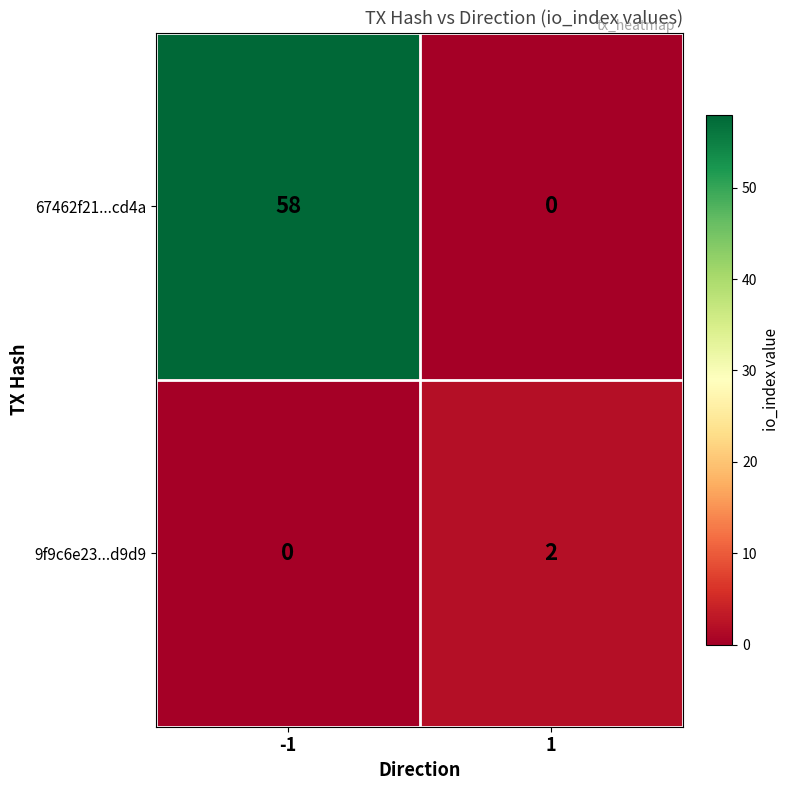

Rank the series at -1 from lowest to highest value.

9f9c6e23...d9d9, 67462f21...cd4a